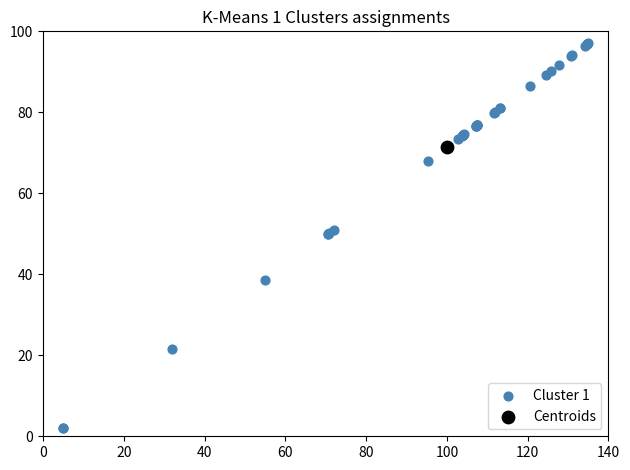

What are all the series names shown in the legend?

Cluster 1, Centroids